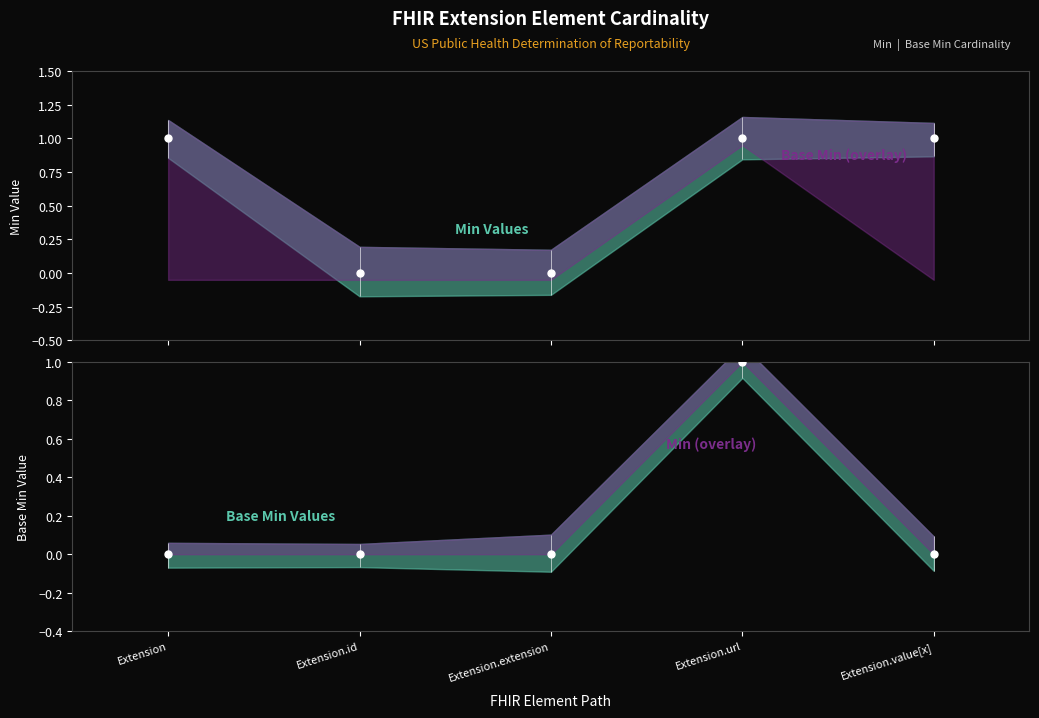

True or false: Min points has a value of 1 at Extension.url.

True